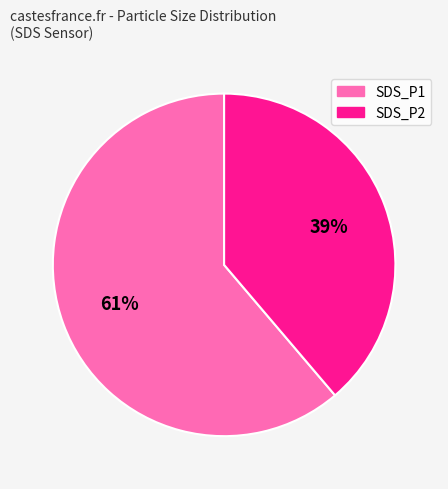

To the nearest percent, what is the combined percentage of SDS_P2 and SDS_P1?

100%